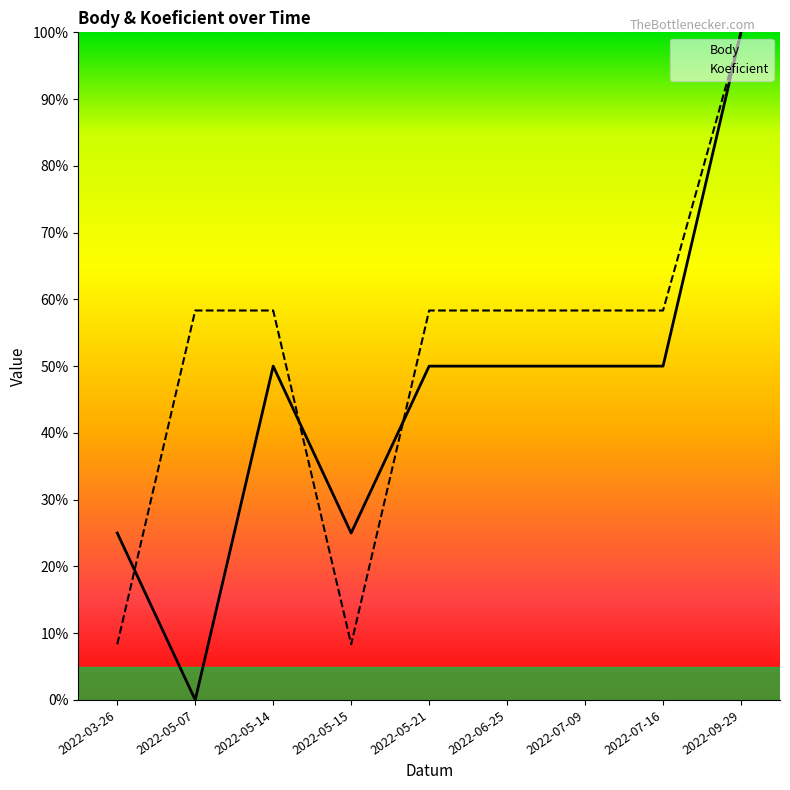

The value of Koeficient at 2022-03-26 is 2.7. True or false?

False